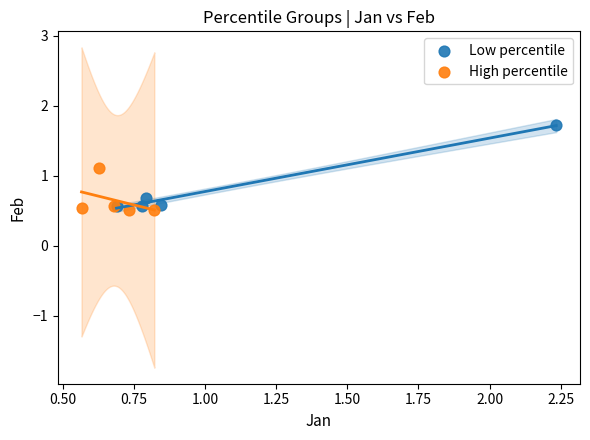

Which series reaches the maximum Y coordinate?

Low percentile